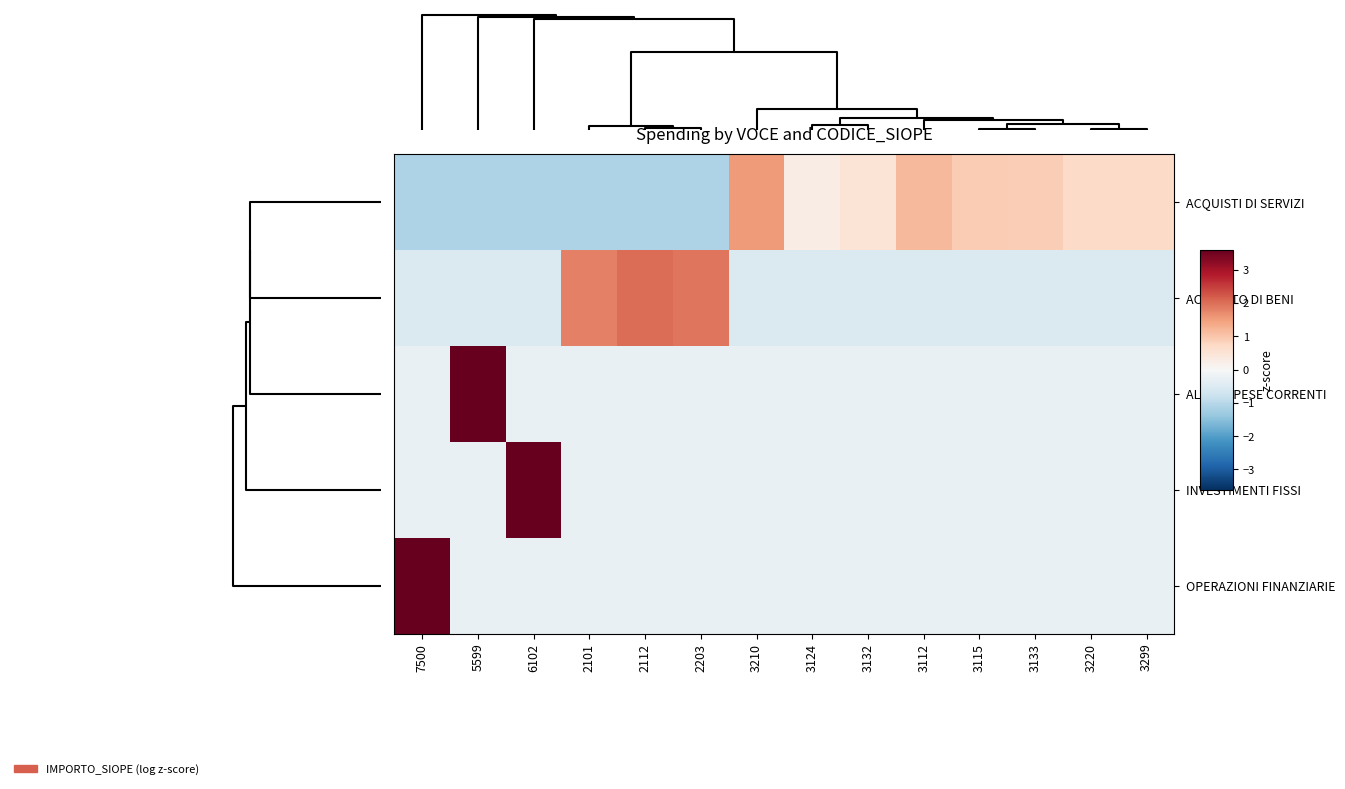

Reading left to right, transcribe all the data shown in this chart.

ACQUISTI DI SERVIZI: 7500=-1.1	5599=-1.1	6102=-1.1	2101=-1.1	2112=-1.1	2203=-1.1	3210=1.5	3124=0.3	3132=0.5	3112=1.2	3115=0.9	3133=0.9	3220=0.7	3299=0.7
ACQUISTO DI BENI: 7500=-0.5	5599=-0.5	6102=-0.5	2101=1.8	2112=2.0	2203=1.9	3210=-0.5	3124=-0.5	3132=-0.5	3112=-0.5	3115=-0.5	3133=-0.5	3220=-0.5	3299=-0.5
ALTRE SPESE CORRENTI: 7500=-0.3	5599=3.6	6102=-0.3	2101=-0.3	2112=-0.3	2203=-0.3	3210=-0.3	3124=-0.3	3132=-0.3	3112=-0.3	3115=-0.3	3133=-0.3	3220=-0.3	3299=-0.3
INVESTIMENTI FISSI: 7500=-0.3	5599=-0.3	6102=3.6	2101=-0.3	2112=-0.3	2203=-0.3	3210=-0.3	3124=-0.3	3132=-0.3	3112=-0.3	3115=-0.3	3133=-0.3	3220=-0.3	3299=-0.3
OPERAZIONI FINANZIARIE: 7500=3.6	5599=-0.3	6102=-0.3	2101=-0.3	2112=-0.3	2203=-0.3	3210=-0.3	3124=-0.3	3132=-0.3	3112=-0.3	3115=-0.3	3133=-0.3	3220=-0.3	3299=-0.3